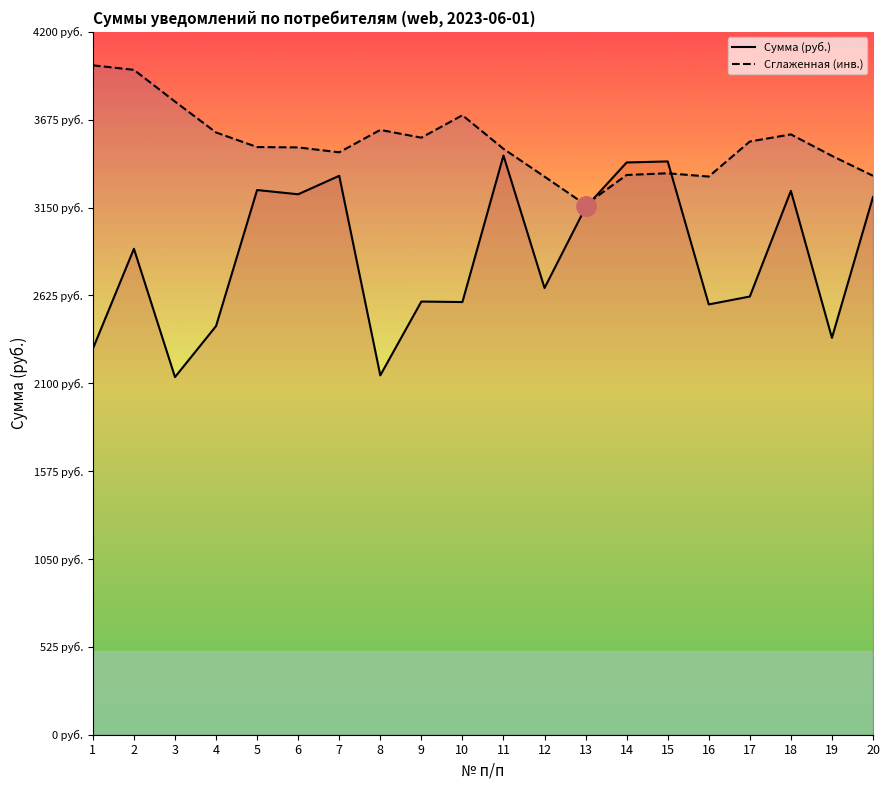

At how many categories does at least one series exceed 2953?

20